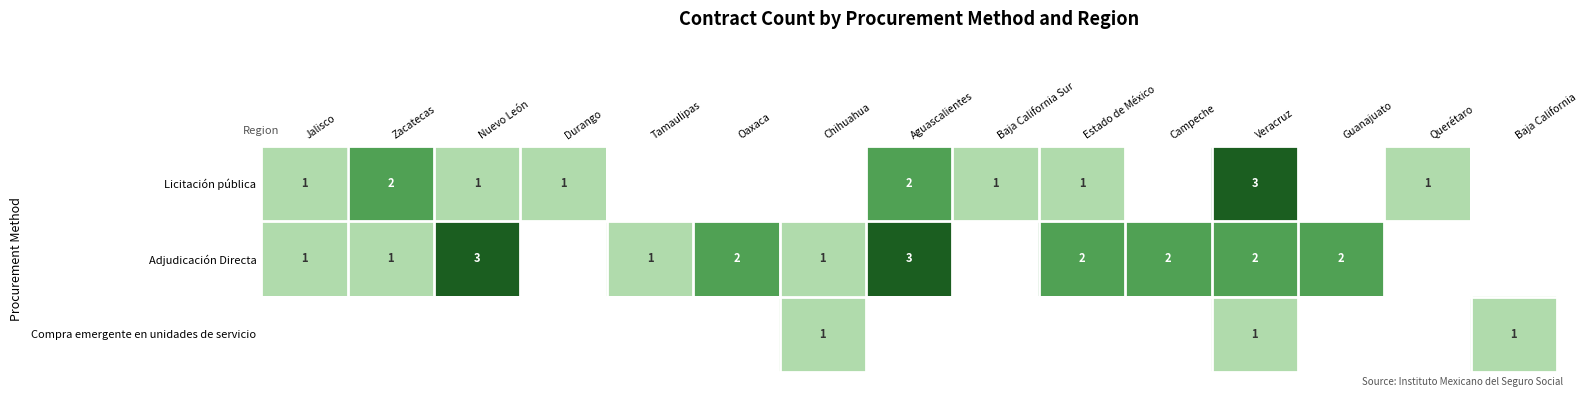

At which category is the sum across all series the highest?

Veracruz